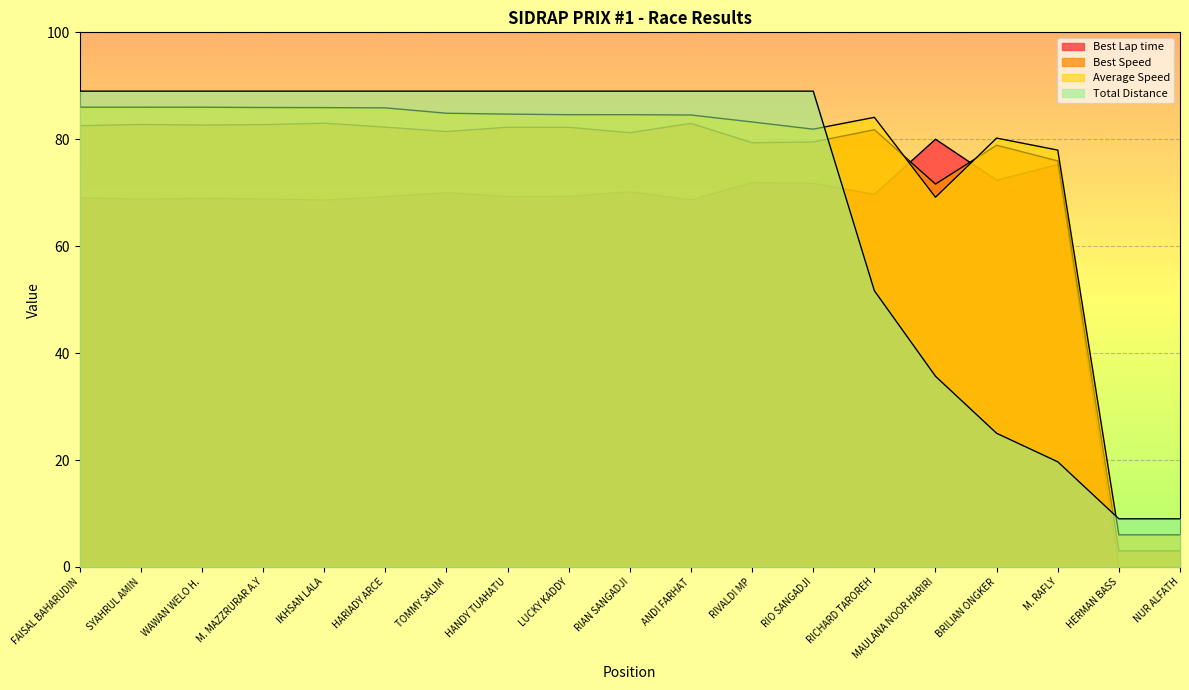

Which series has the widest spread of values?

Best Lap time